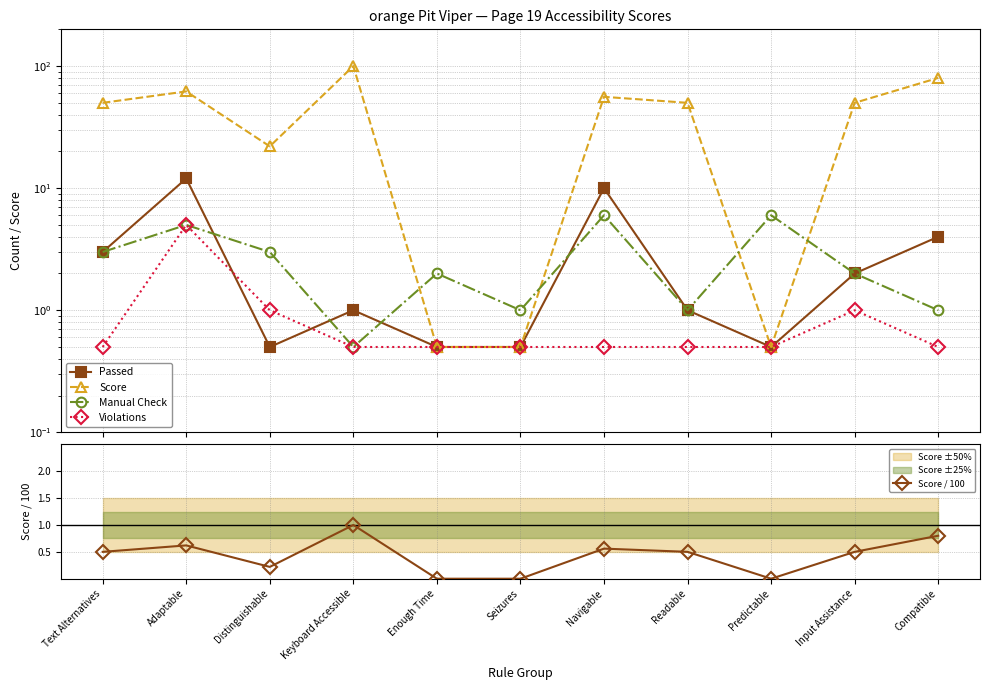

What is the label of the 3rd point from the right?

Predictable